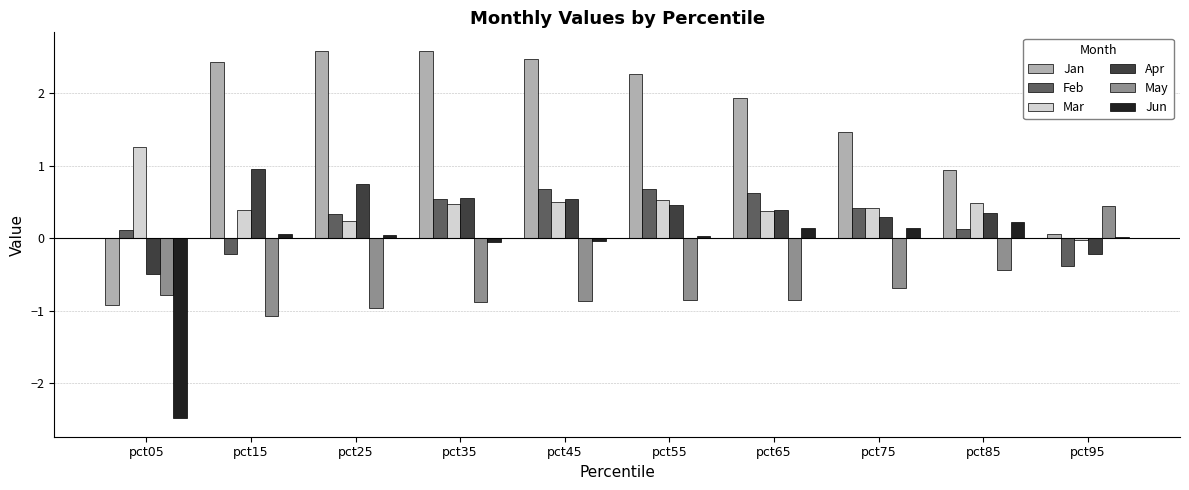

What is the difference between the second highest and second lowest values in the Apr series?

1.0